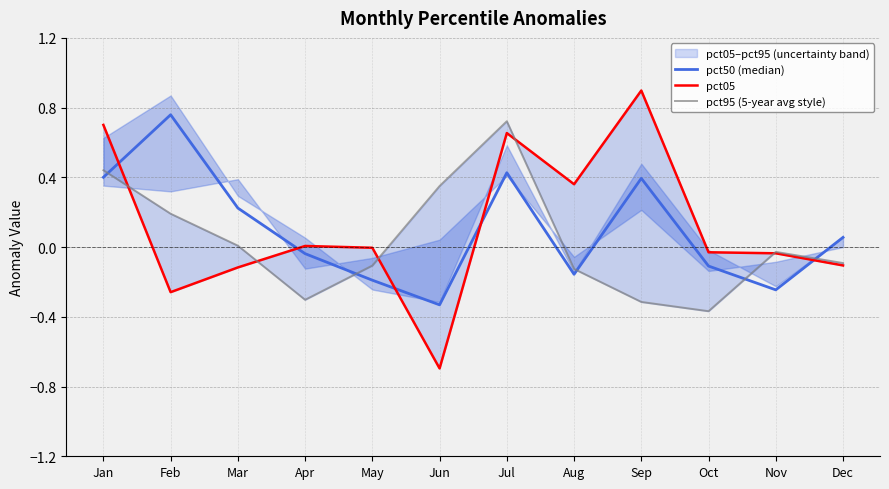

At which label is pct50 (median) closest to 0?

Apr